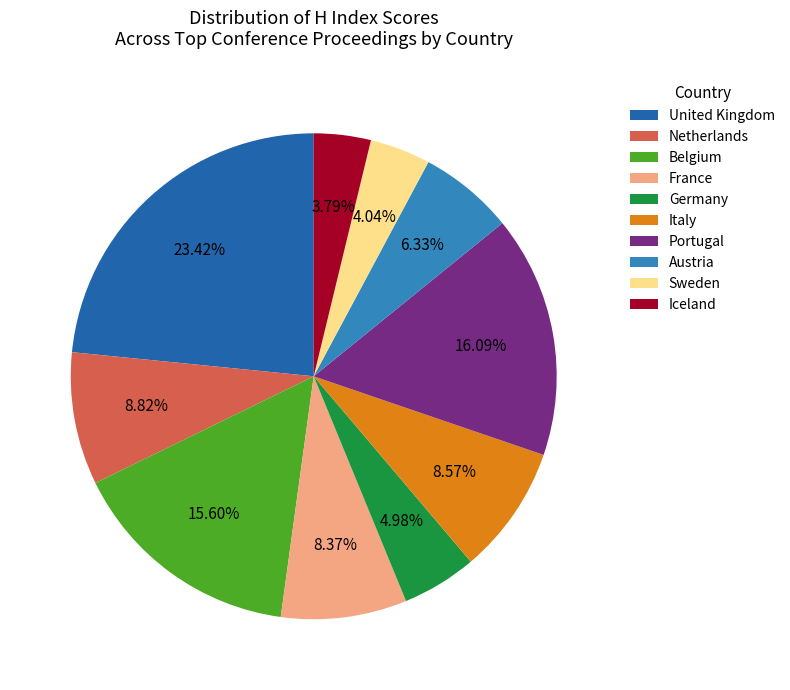

Approximately how many times larger is the value at Austria compared to Netherlands?

0.7